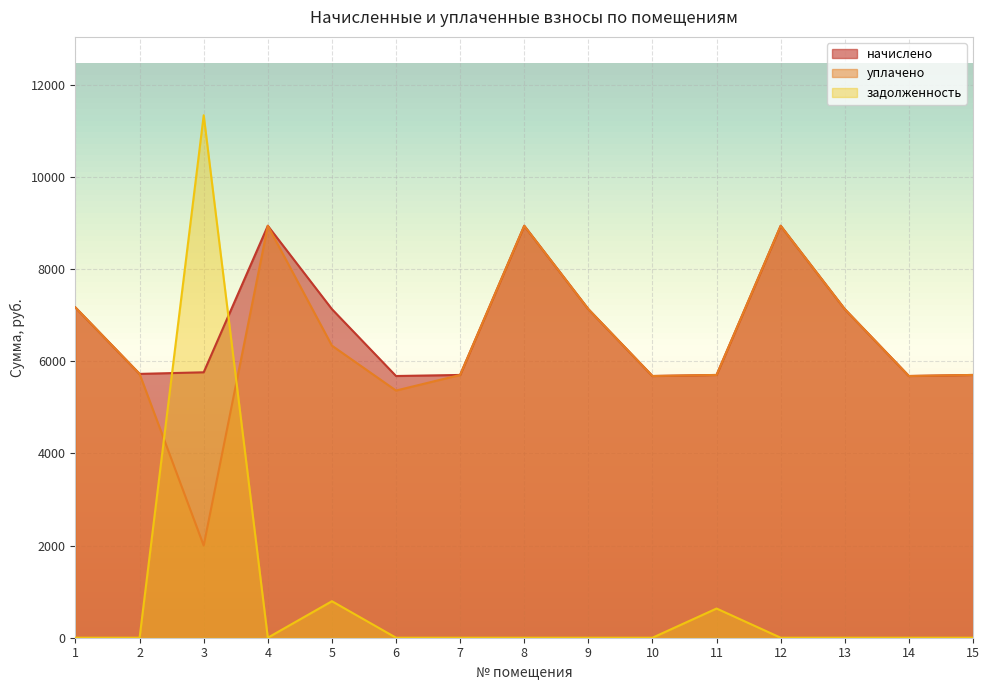

In начислено, how many points are lower than both neighbors (excluding endpoints)?

4